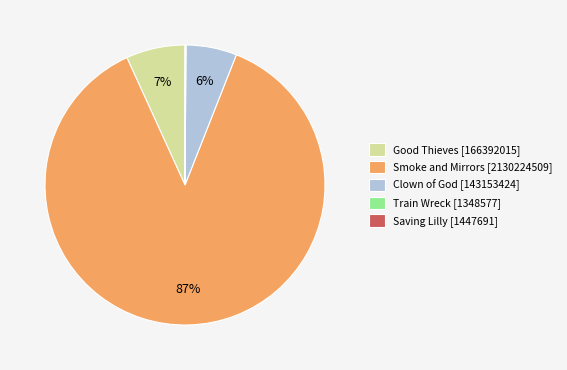

Is it true that Smoke and Mirrors [2130224509] is 97% of the pie?

False